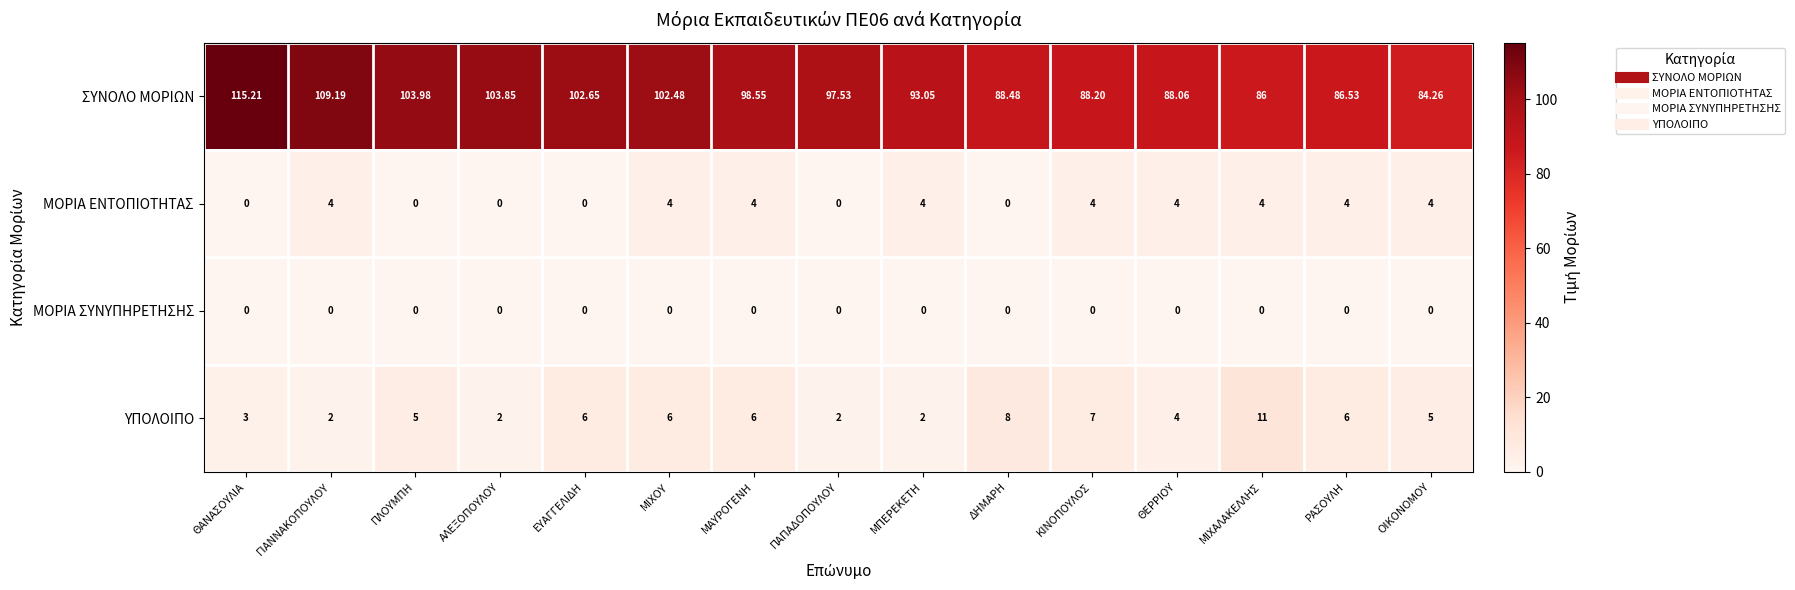

Which category has the highest value across all series?

ΘΑΝΑΣΟΥΛΙΑ